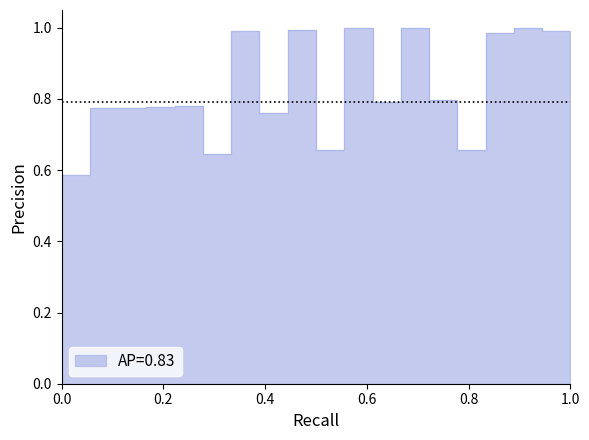

What is the average value?

0.8